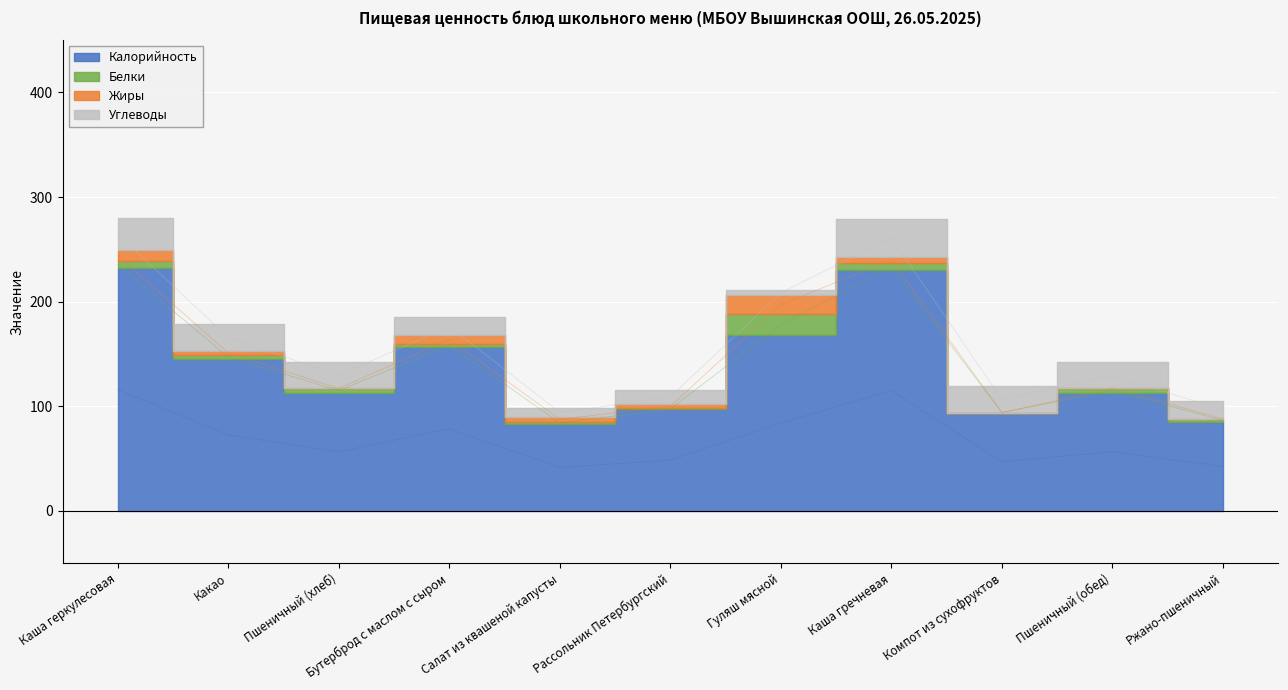

Is the value of Жиры at Каша гречневая greater than the value of Калорийность at Ржано-пшеничный?

No